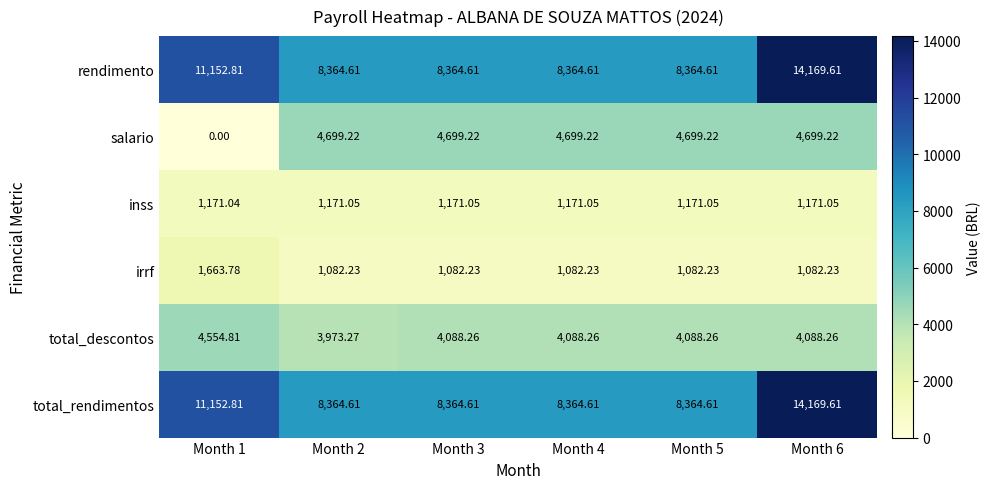

Between Month 1 and Month 4, which series saw the biggest shift?

salario